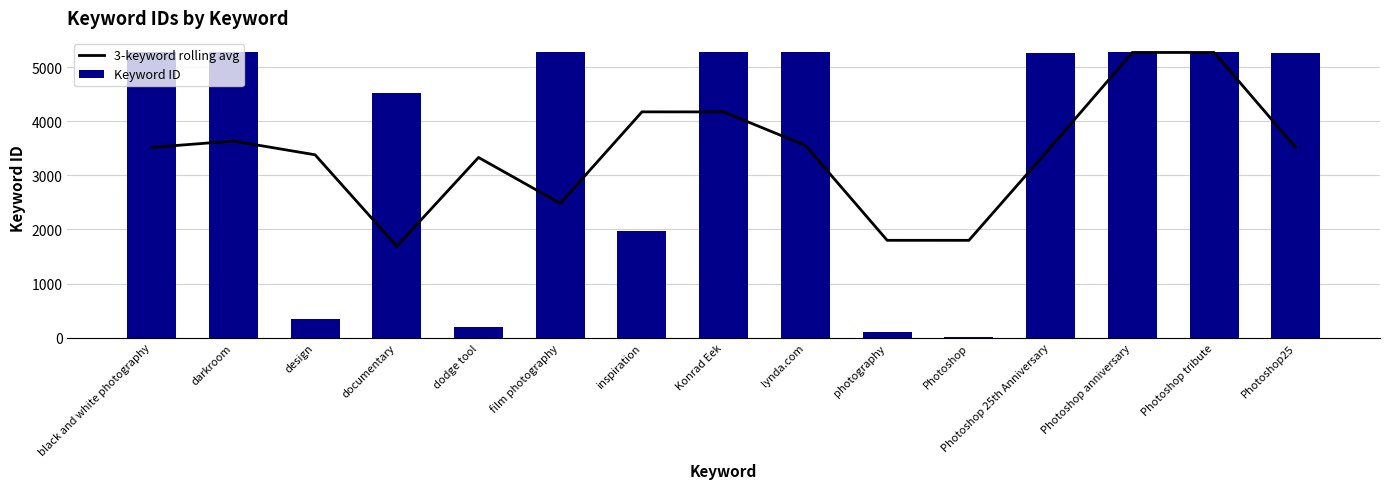

Reading right to left, list all the values displayed in this chart.

3-keyword rolling avg: Photoshop25=3511.7	Photoshop tribute=5268.3	Photoshop anniversary=5268.7	Photoshop 25th Anniversary=3518.7	Photoshop=1799.3	photography=1799.7	lynda.com=3551.0	Konrad Eek=4170.7	inspiration=4171.7	film photography=2482.0	dodge tool=3329.3	documentary=1690.0	design=3379.3	darkroom=3633.0	black and white photography=3515.3
Keyword ID: Photoshop25=5266.0	Photoshop tribute=5269.0	Photoshop anniversary=5270.0	Photoshop 25th Anniversary=5267.0	Photoshop=19.0	photography=112.0	lynda.com=5268.0	Konrad Eek=5273.0	inspiration=1971.0	film photography=5271.0	dodge tool=204.0	documentary=4513.0	design=353.0	darkroom=5272.0	black and white photography=5274.0